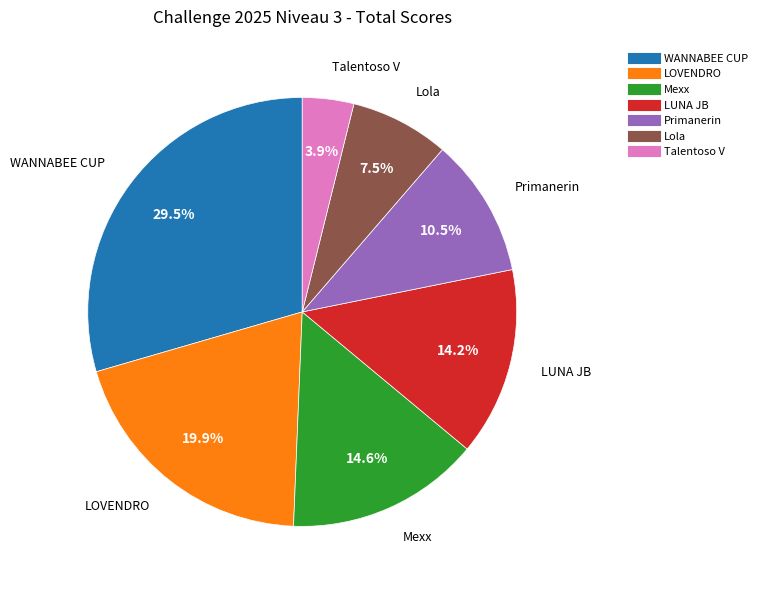

Which category has the smallest portion of the pie?

Talentoso V